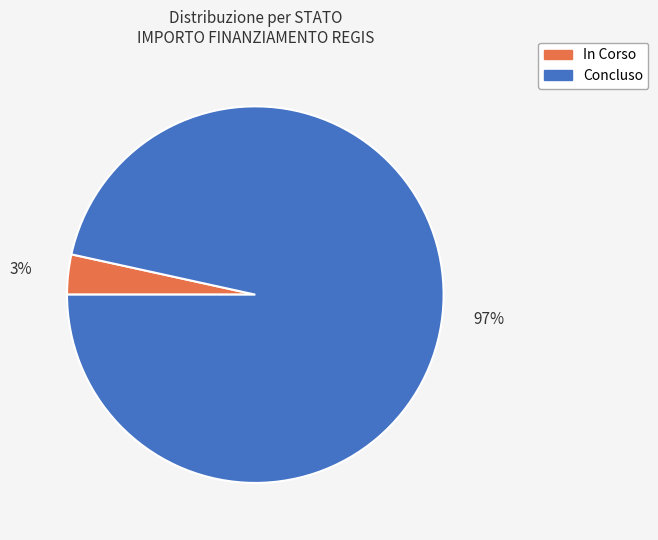

How many segments does this pie chart have?

2